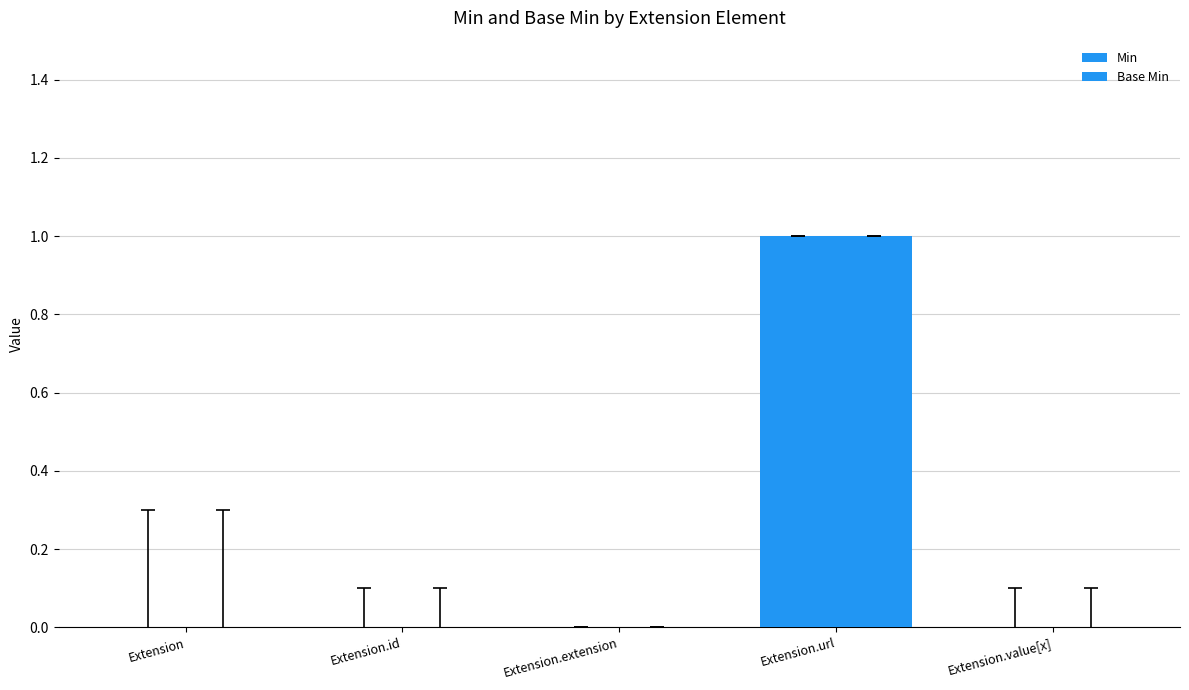

What position from the left is Extension.extension?

3